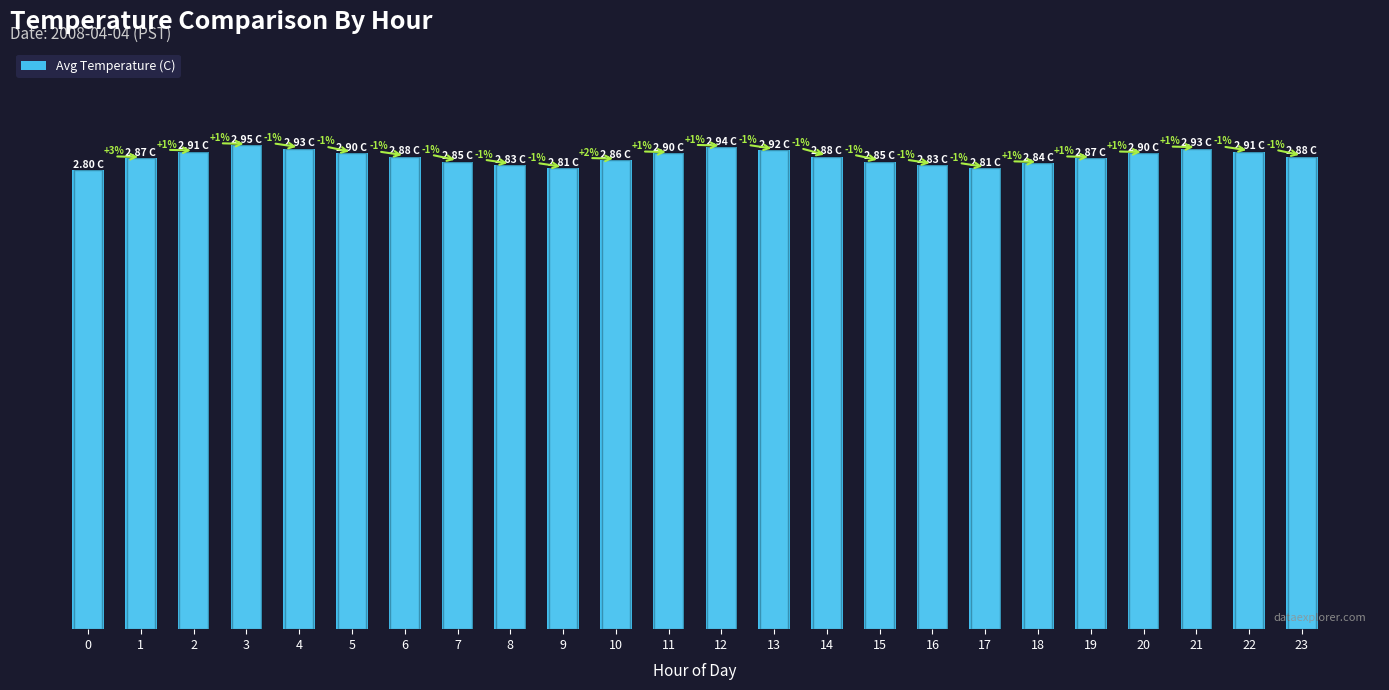

Which category has the highest value across all series?

3